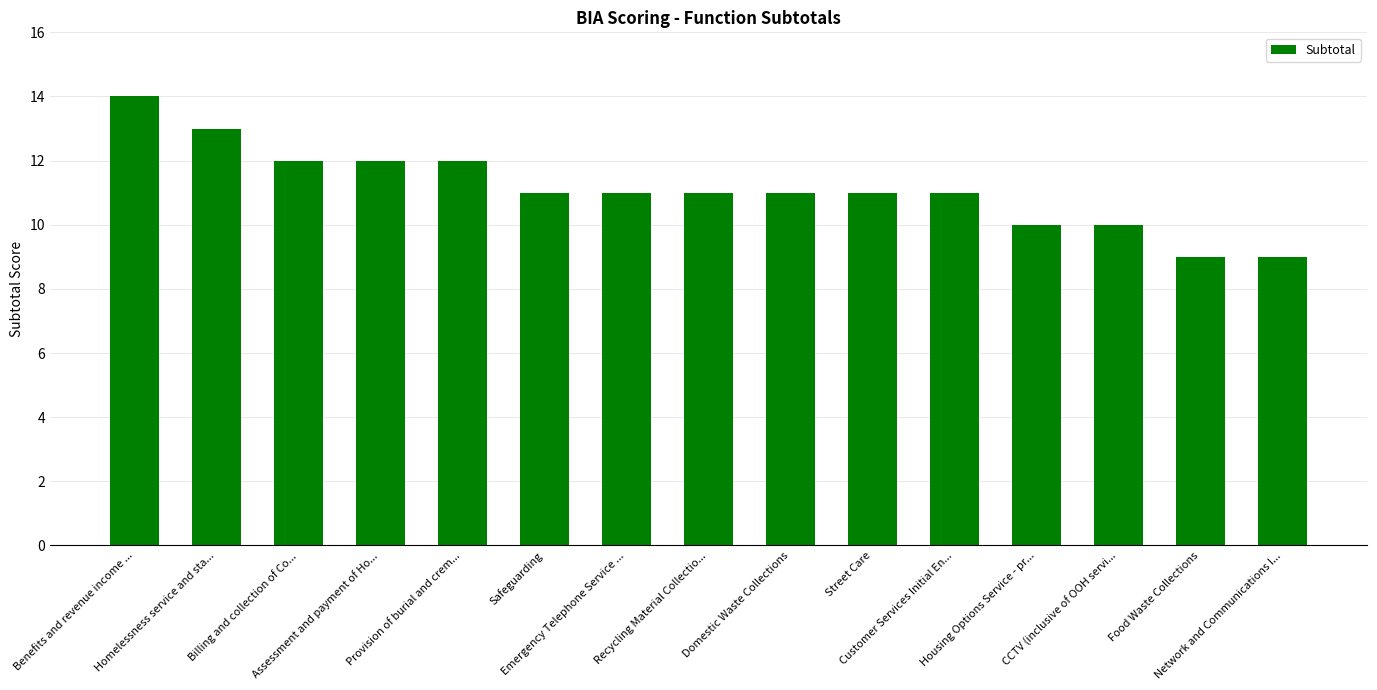

The chart shows a value of 4 at Safeguarding. True or false?

False